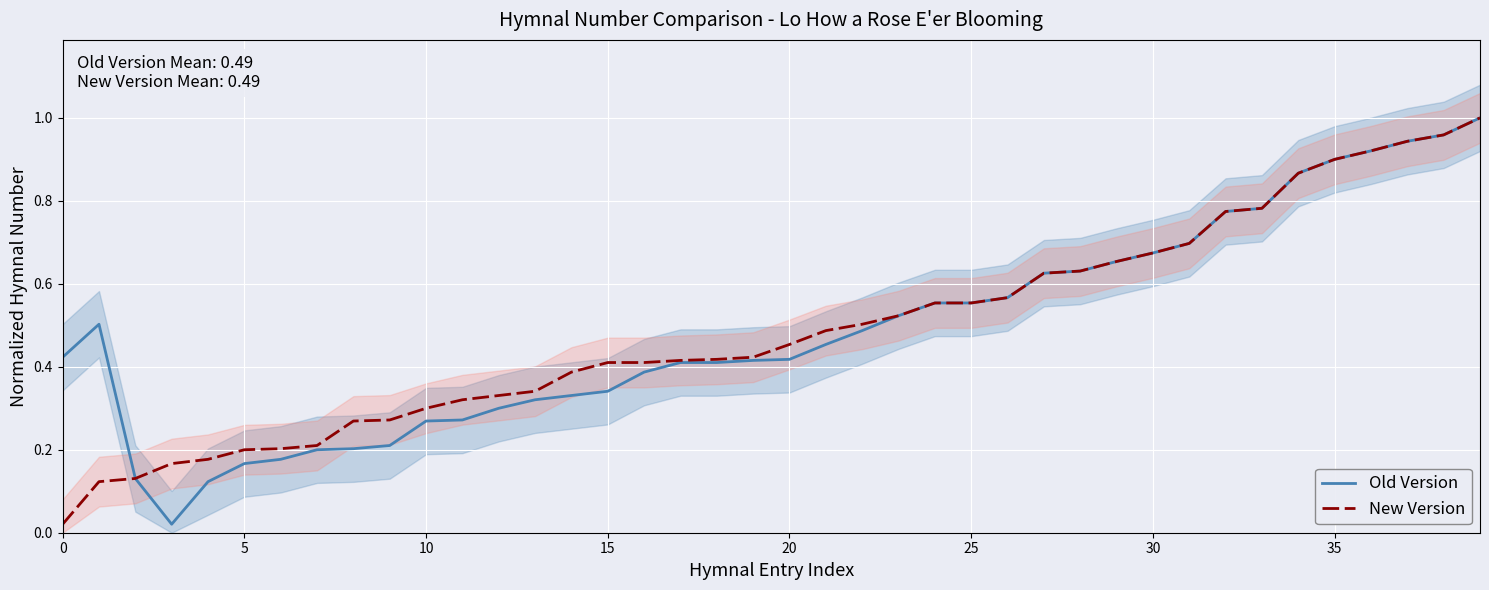

At how many categories does at least one series exceed 0?

40